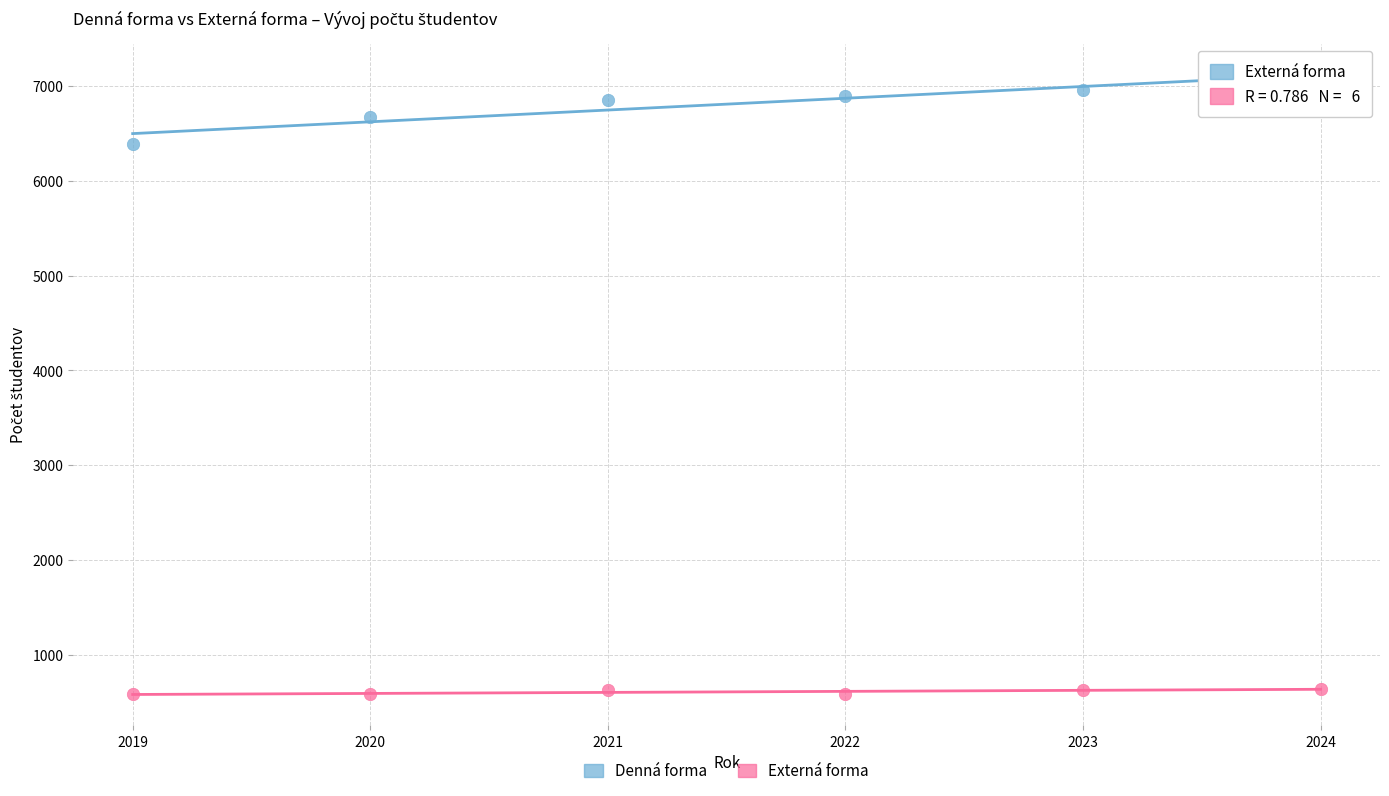

Across all data points, what is the average Y value?

3710